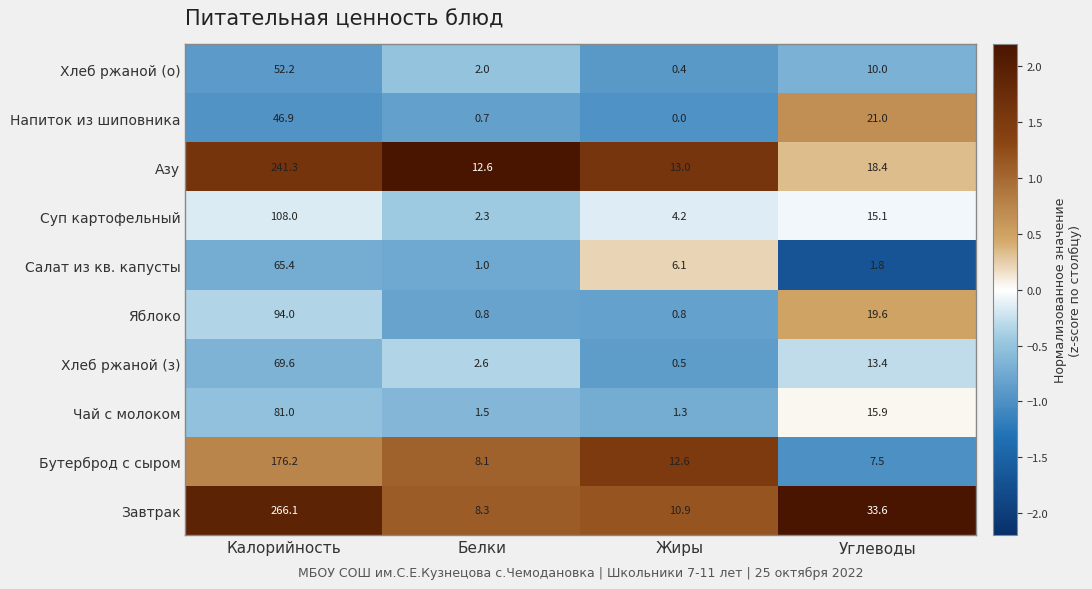

What is the spread (max minus min) of values at Калорийность?

219.2